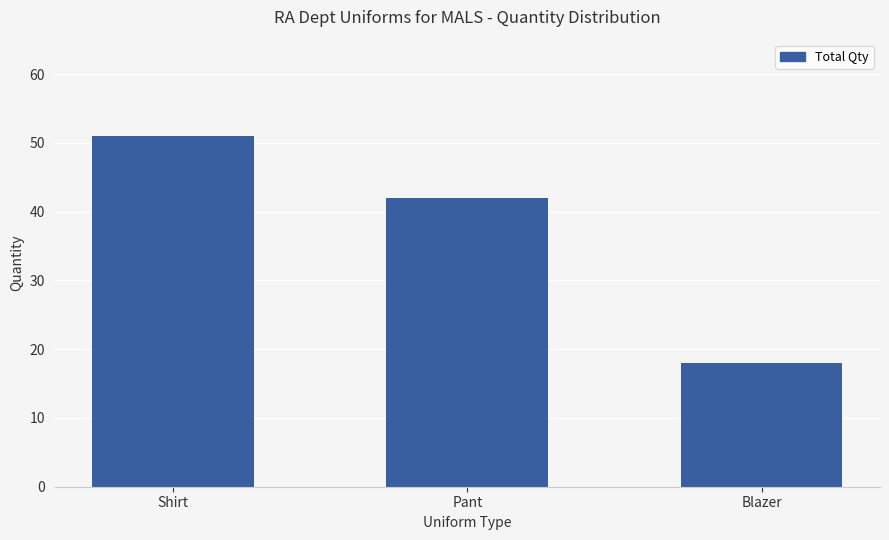

What is the label of the 1st bar from the left?

Shirt